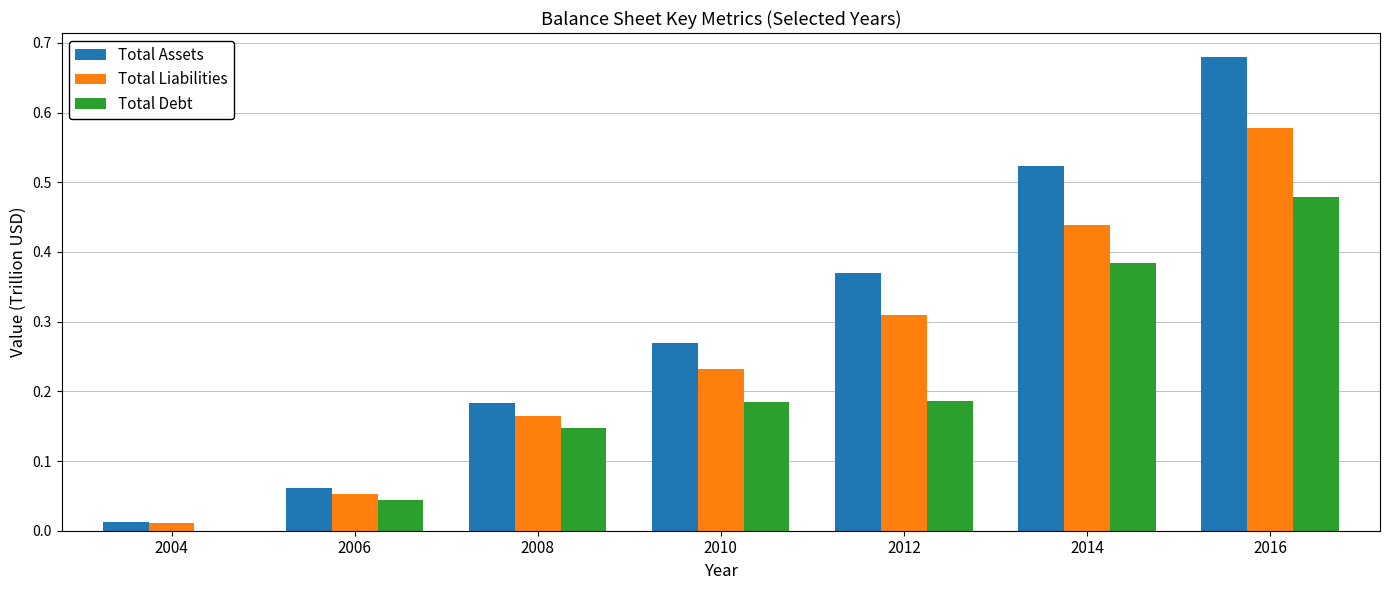

Which series changed the most between 2004 and 2012?

Total Assets